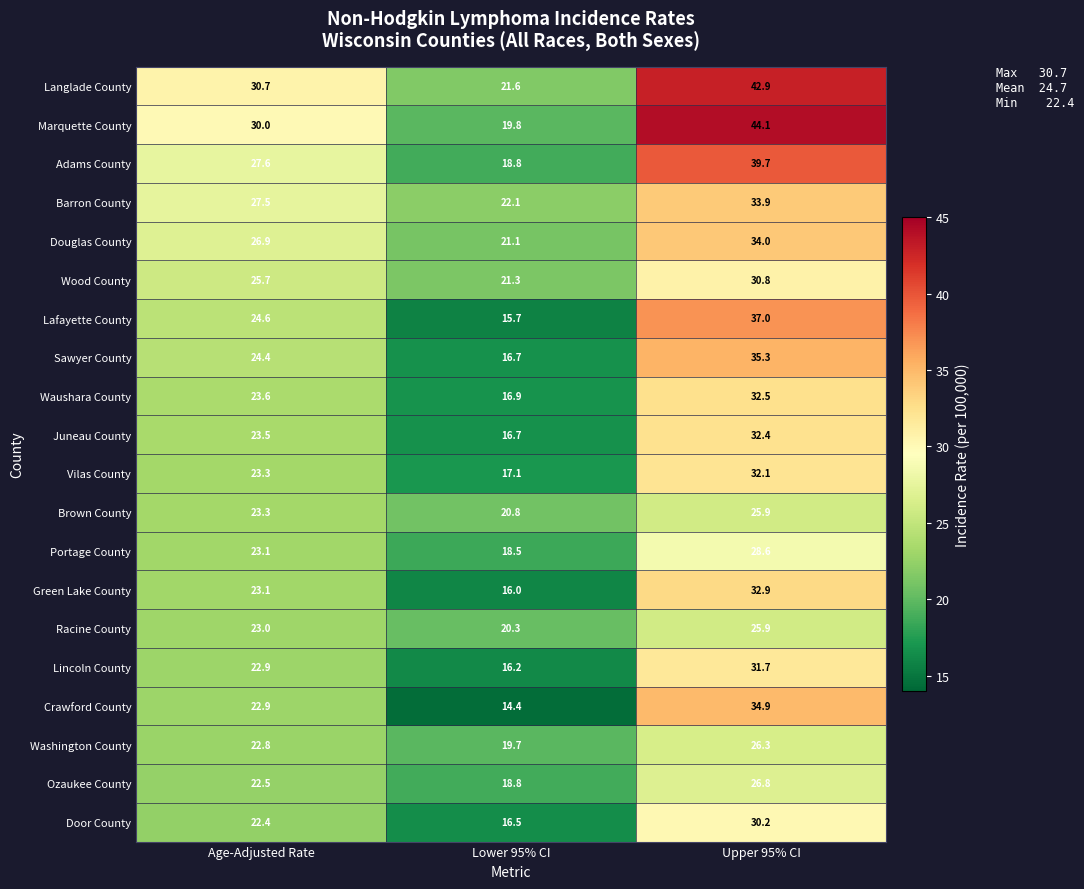

What is the total value across all series at Upper 95% CI?

657.9